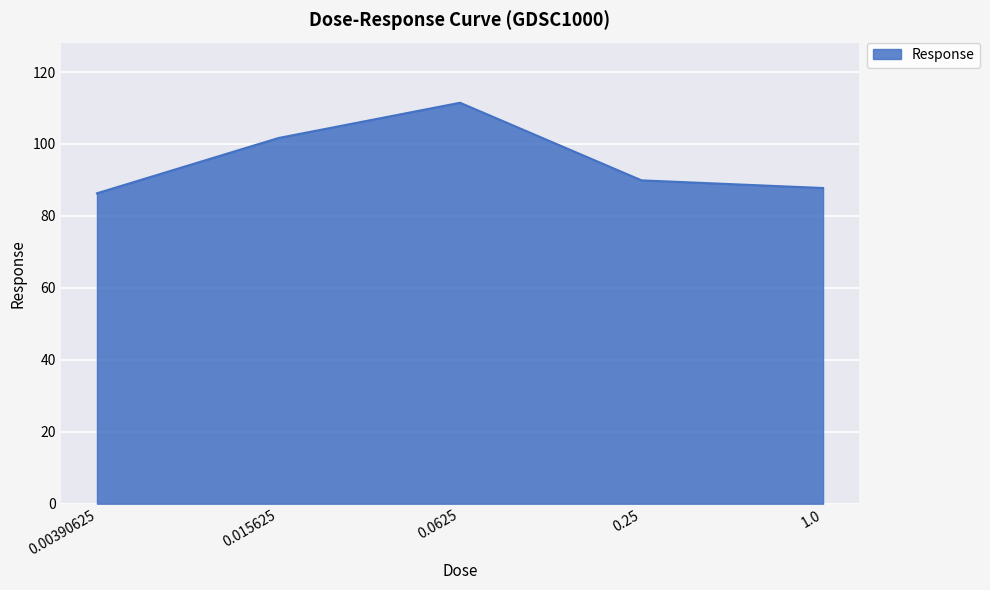

Reading right to left, extract all data points from this chart.

1.0=87.8	0.25=89.9	0.0625=111.5	0.015625=101.7	0.00390625=86.3